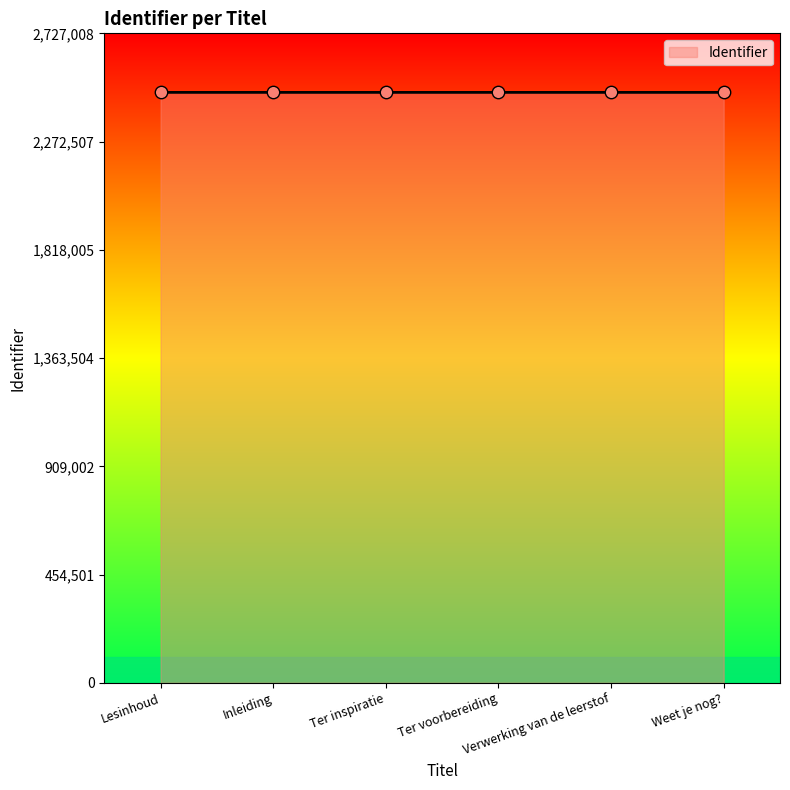

Approximately how many times larger is the value at Ter inspiratie compared to Ter voorbereiding?

1.0